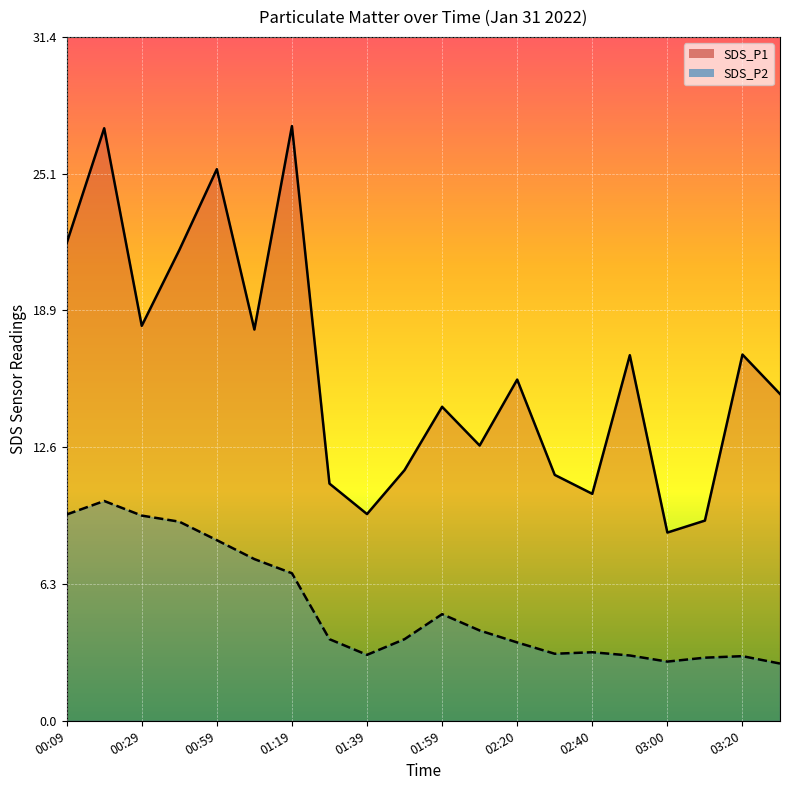

What is the difference between the second highest and second lowest values in the SDS_P1 series?

18.0